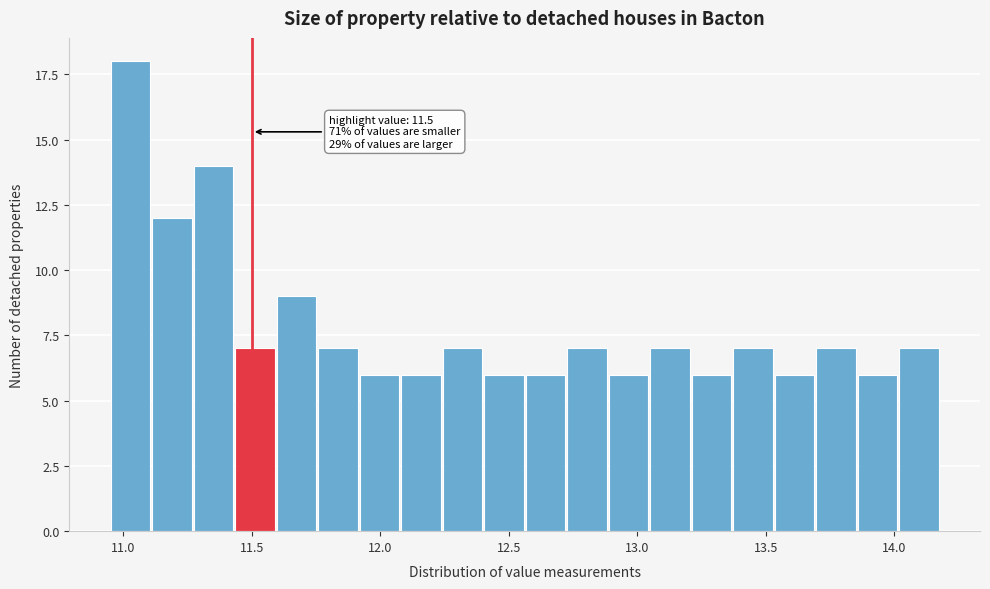

Around what value on the x-axis is the tallest bar? Give the approximate position of its centre, as read against the axis.

11.05